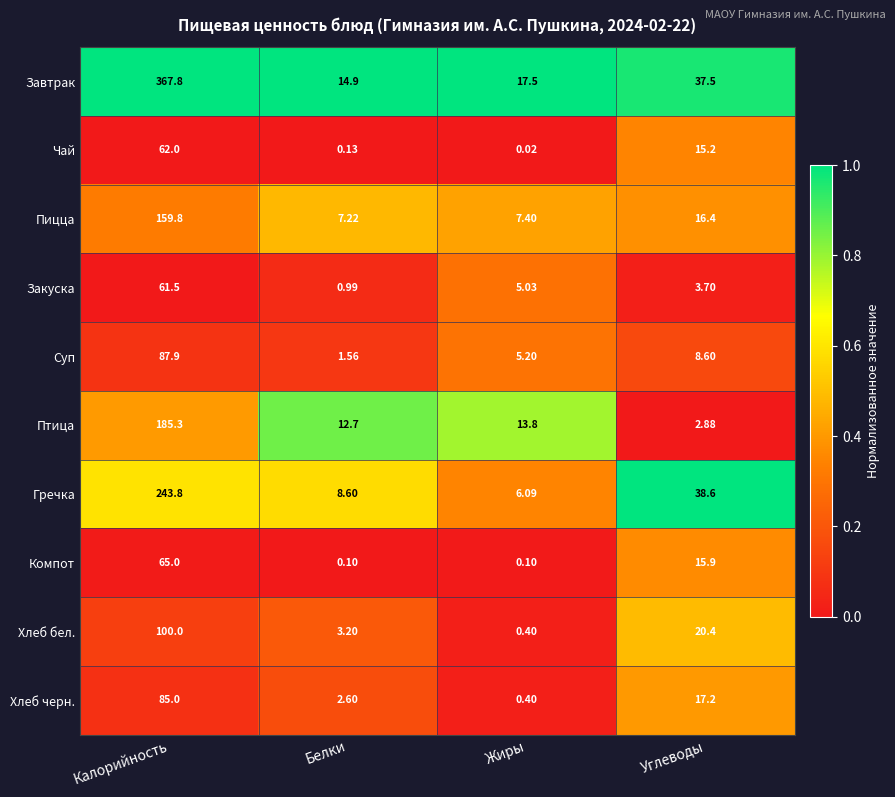

Where is Чай nearest to the value 31?

Углеводы